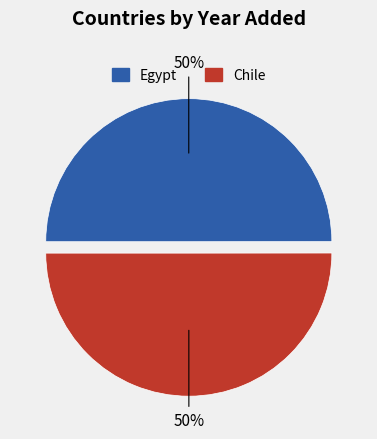

To the nearest percent, what is the combined percentage of Chile and Egypt?

100%